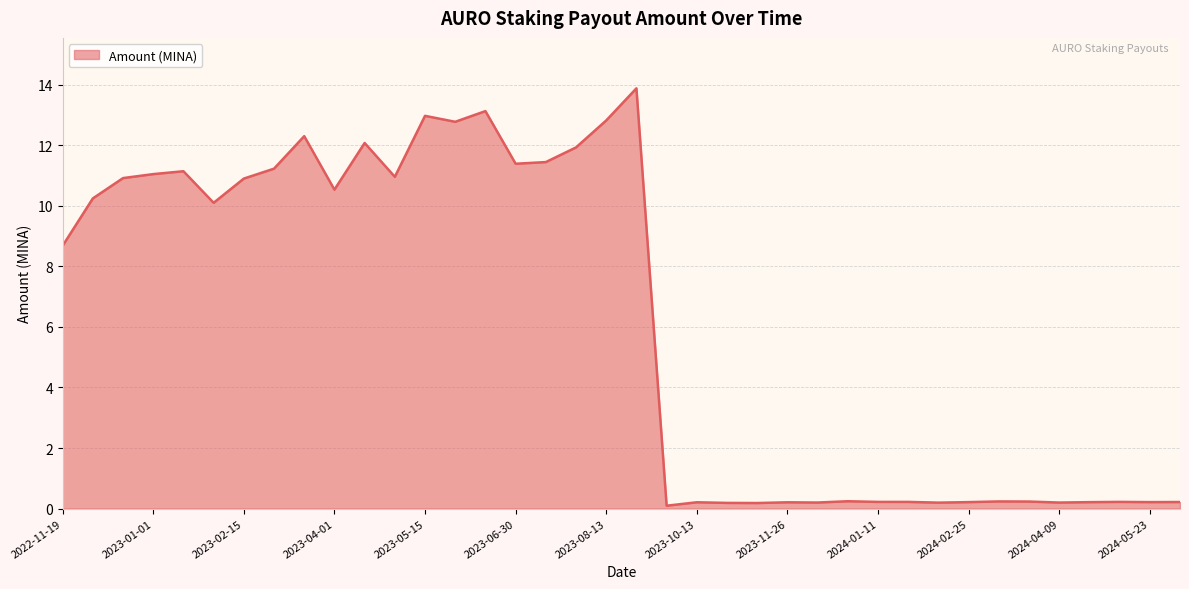

True or false: there are more than 1 points higher than both neighbors.

True